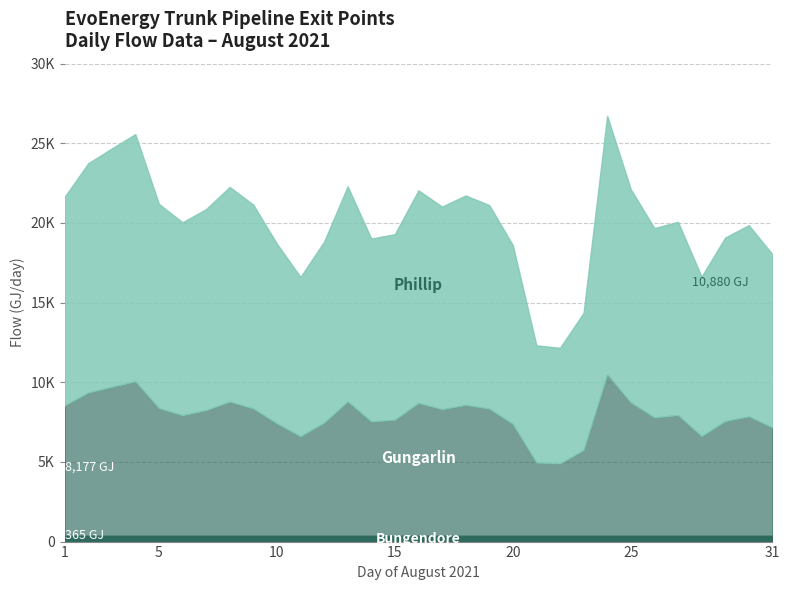

At which label is Phillip closest to 11741?

15